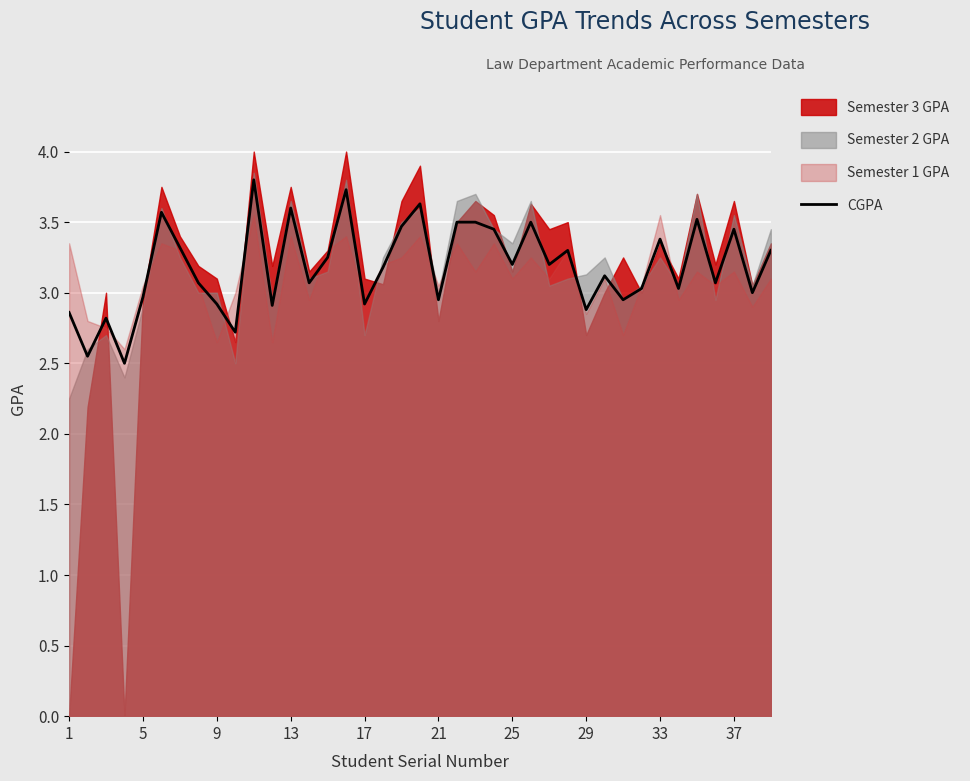

Reading left to right, list all the values displayed in this chart.

2.9	2.5	2.8	2.5	3.0	3.6	3.3	3.1	2.9	2.7	3.8	2.9	3.6	3.1	3.2	3.7	2.9	3.2	3.5	3.6	3.0	3.5	3.5	3.5	3.2	3.5	3.2	3.3	2.9	3.1	3.0	3.0	3.4	3.0	3.5	3.1	3.5	3.0	3.3